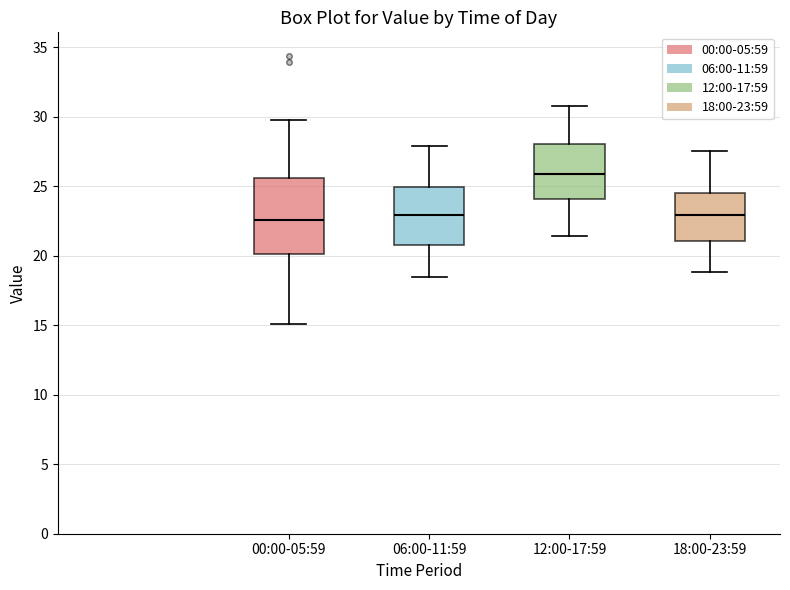

Reading left to right, transcribe this box plot: for each box, give where its median line is, the range the box spans, and where its two whiskers end, as read against the y-axis. The values are not printed on the chart, so give them approximately, as read against the axis.

00:00-05:59: median 22.5, box 20.0 to 25.5, whiskers 15.0 to 30.0
06:00-11:59: median 23.0, box 21.0 to 25.0, whiskers 18.5 to 28.0
12:00-17:59: median 26.0, box 24.0 to 28.0, whiskers 21.5 to 31.0
18:00-23:59: median 23.0, box 21.0 to 24.5, whiskers 19.0 to 27.5